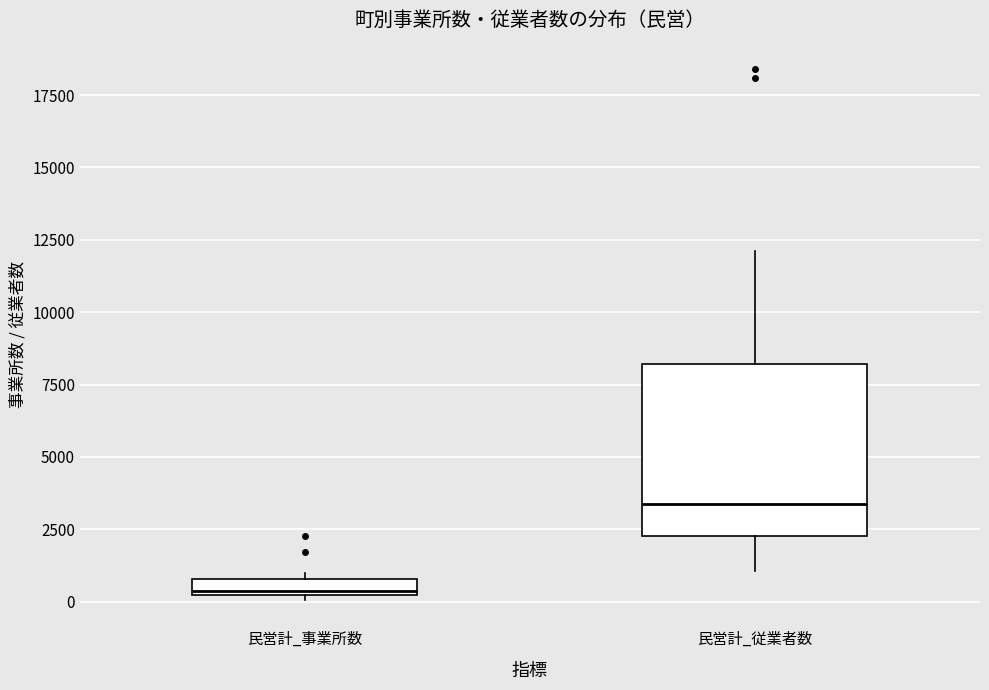

Where does the median line of the box for 民営計_従業者数 sit on the y-axis? The values are not printed on the chart, so give them approximately, as read against the axis.

3500